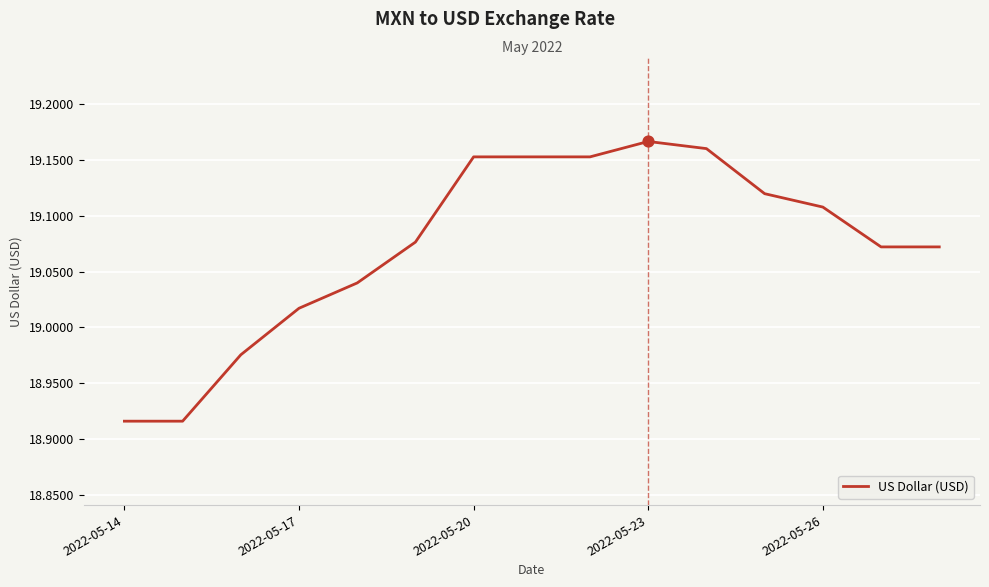

Is this an area chart (filled region under the line)?

No